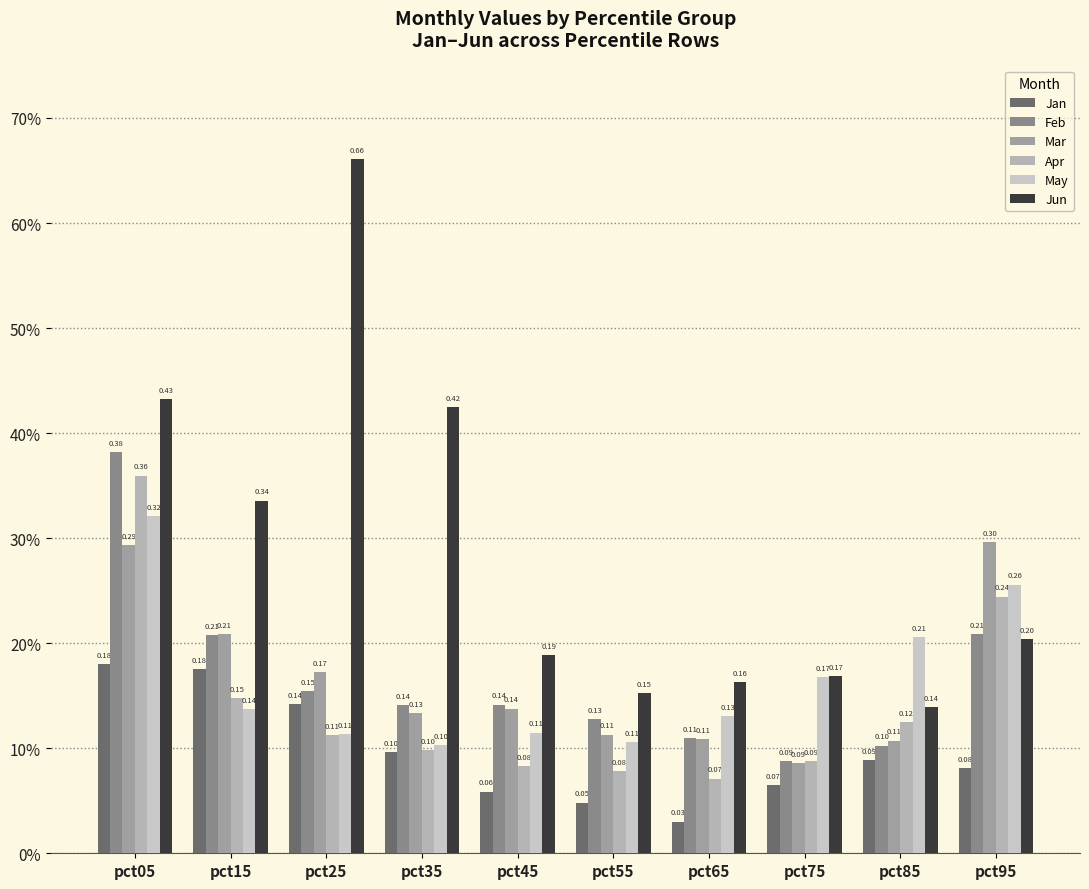

The Feb series shows 0.3 at pct15. True or false?

False